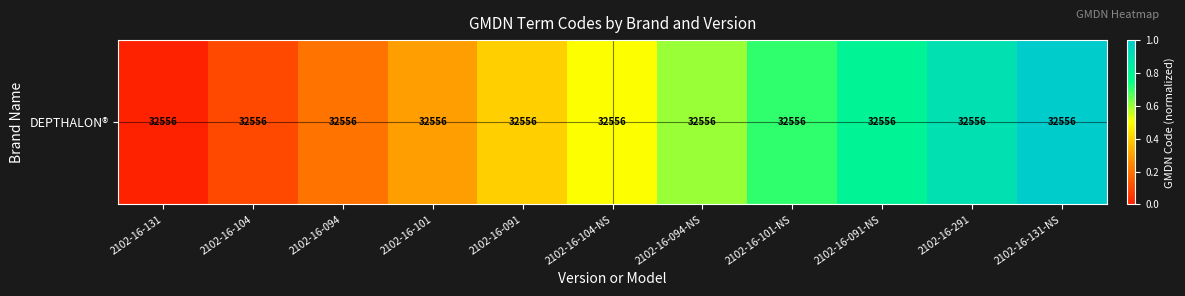

Between 2102-16-101 and 2102-16-131, which is larger?

2102-16-101